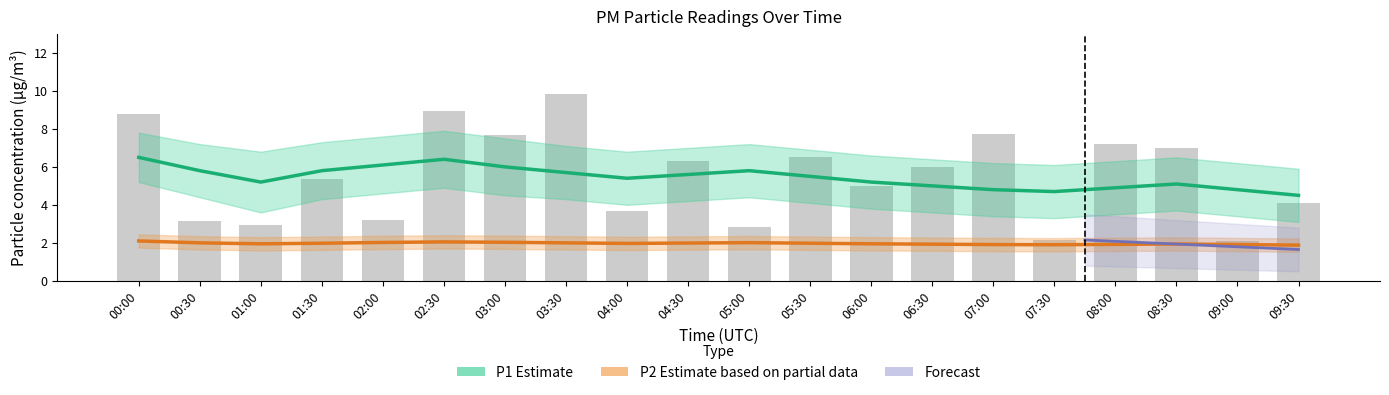

What is the sum of the P1 Estimate values at 07:30 and 09:30?

9.2